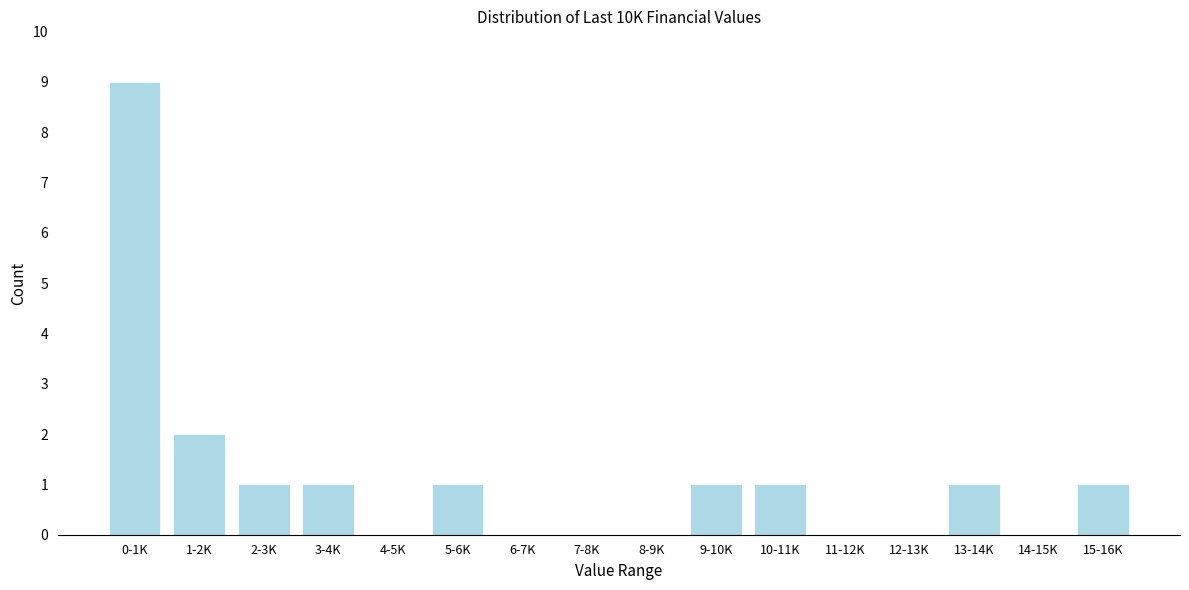

Reading left to right, what are all the values shown in this chart?

0-1K=9	1-2K=2	2-3K=1	3-4K=1	4-5K=0	5-6K=1	6-7K=0	7-8K=0	8-9K=0	9-10K=1	10-11K=1	11-12K=0	12-13K=0	13-14K=1	14-15K=0	15-16K=1